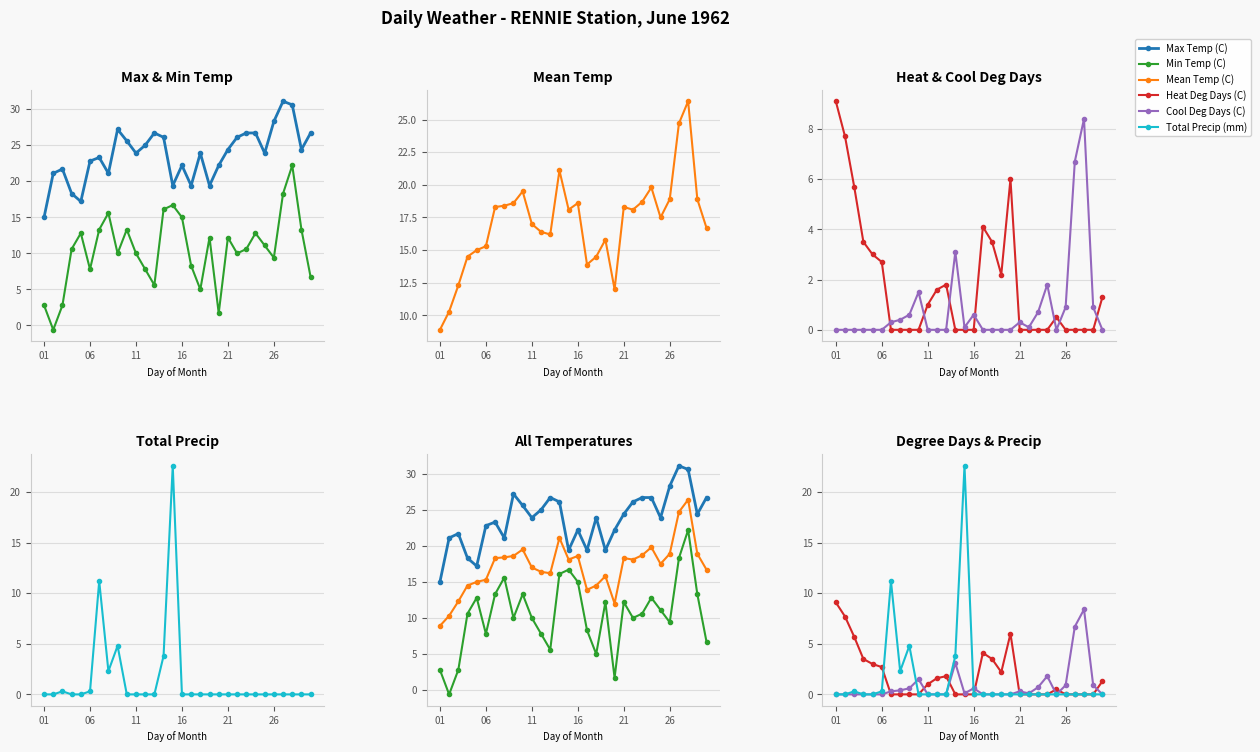

Which series has the largest total across all categories?

Max Temp (C)